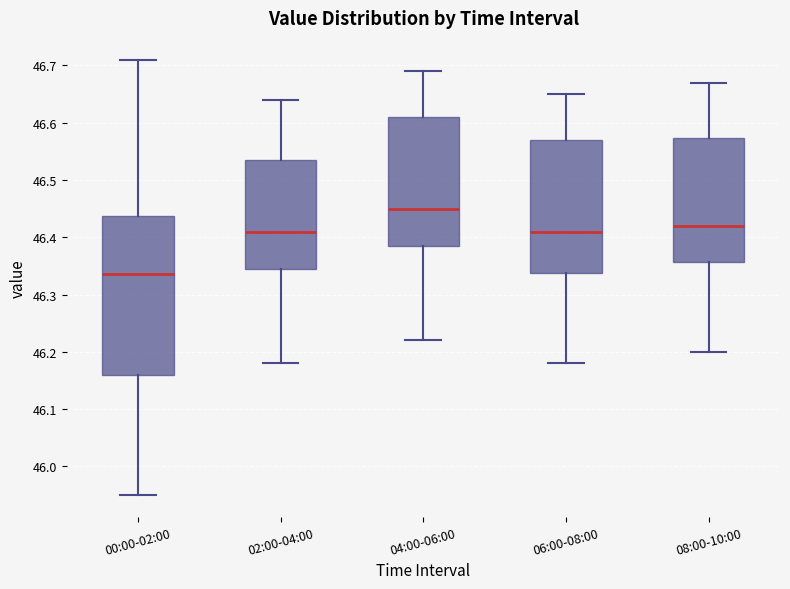

Comparing the boxes themselves (not the whiskers), which one is the tallest?

00:00-02:00